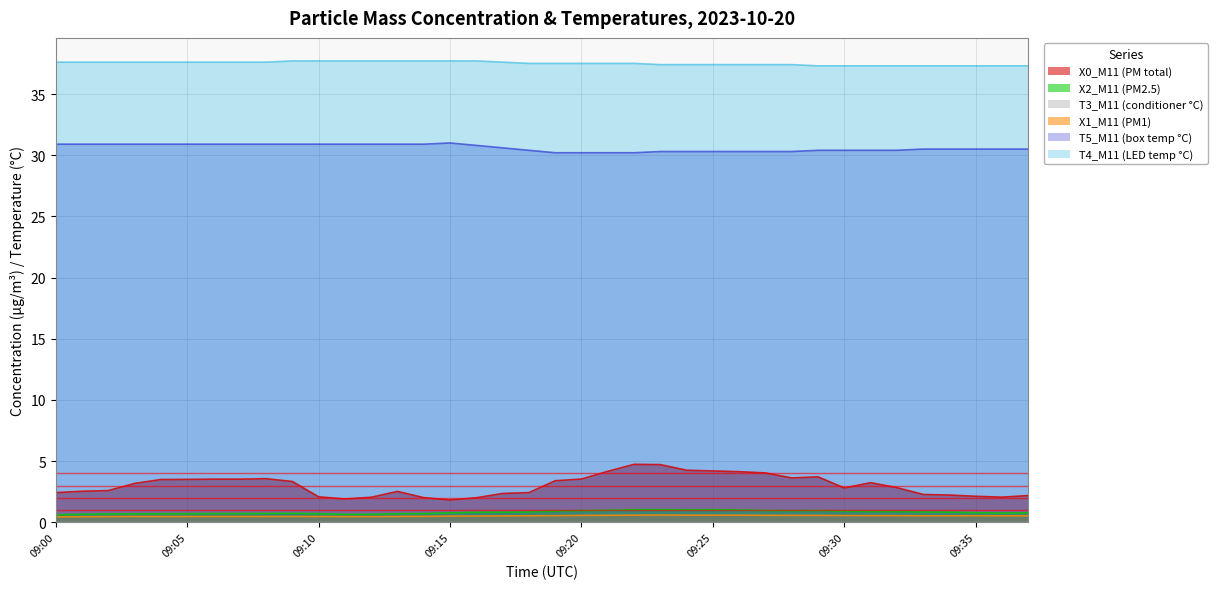

The T5_M11 (box temp °C) series shows 15.0 at 09:00. True or false?

False